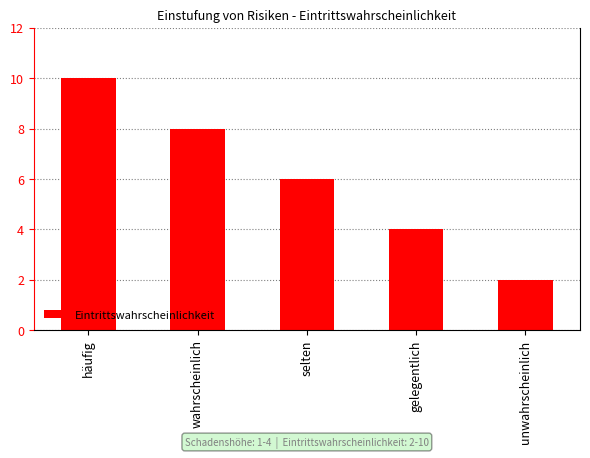

Which label corresponds to the smallest value in the chart?

unwahrscheinlich